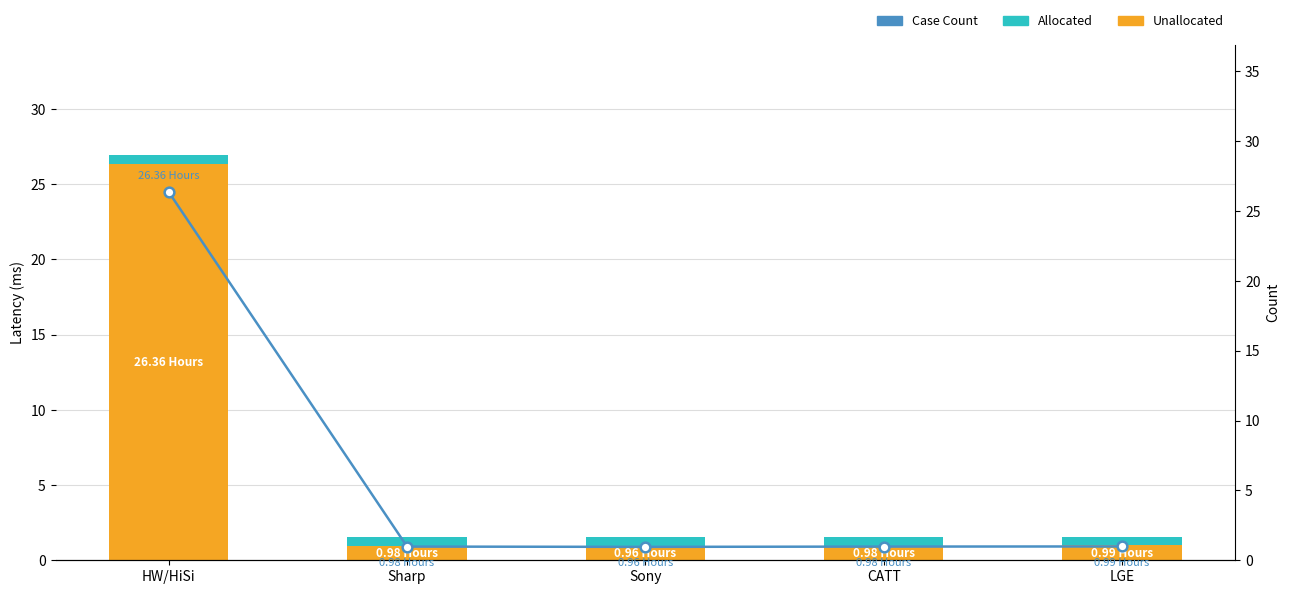

What is the difference between the Case Count values at HW/HiSi and CATT?

25.4